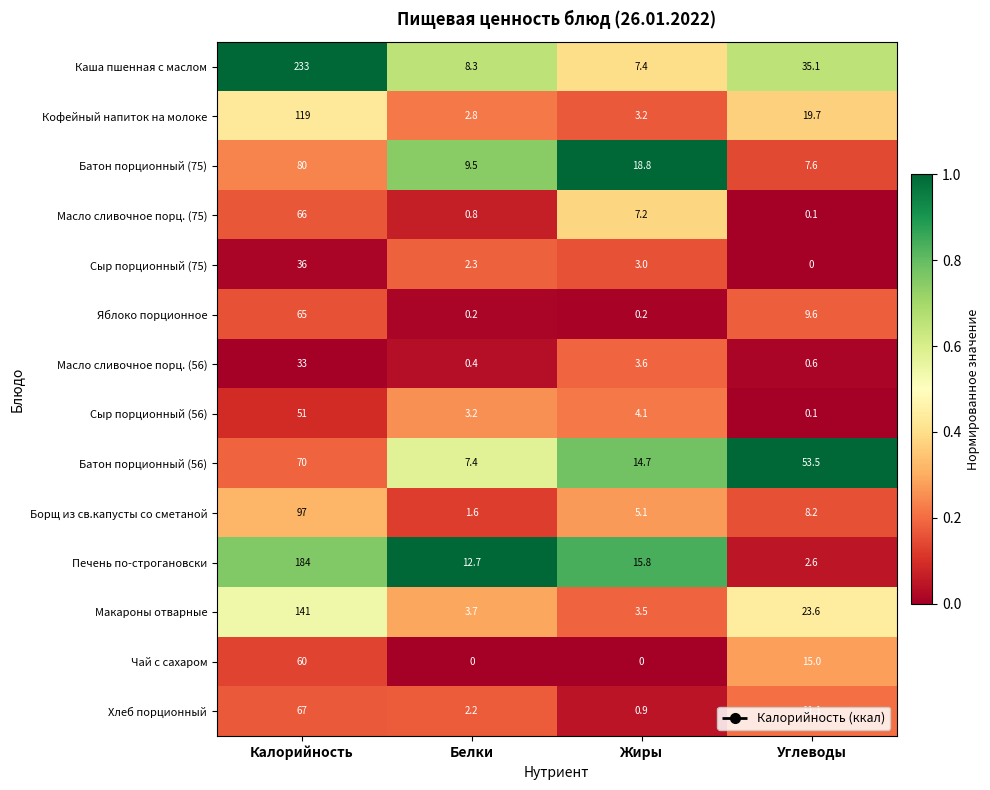

What is the difference between the highest and lowest values at Белки?

12.7